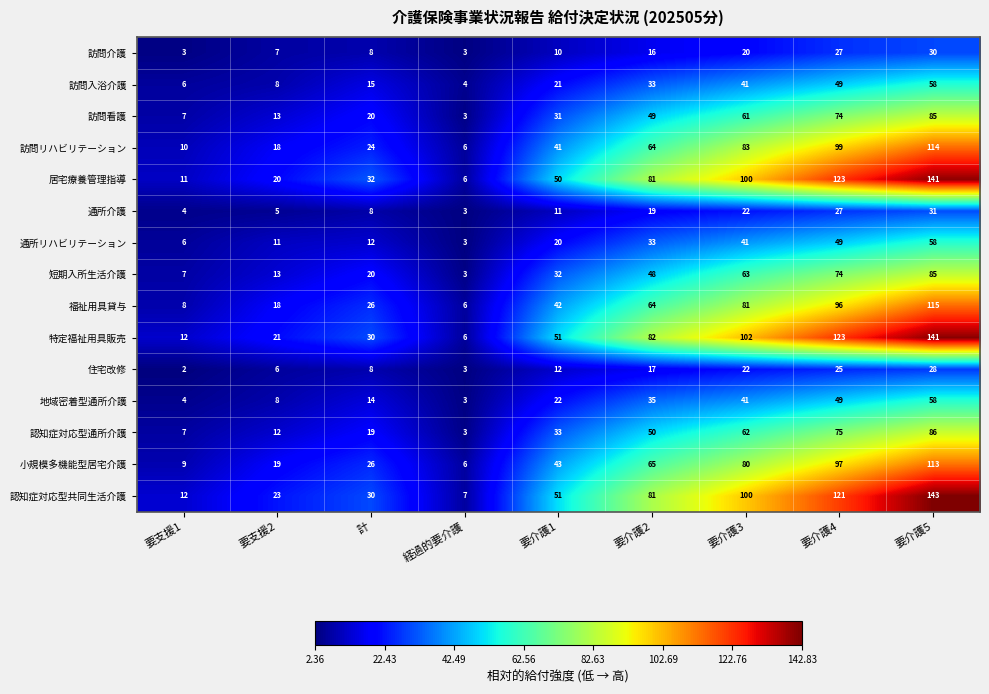

What value does the 特定福祉用具販売 series have at 要介護5, to the nearest 50?

150